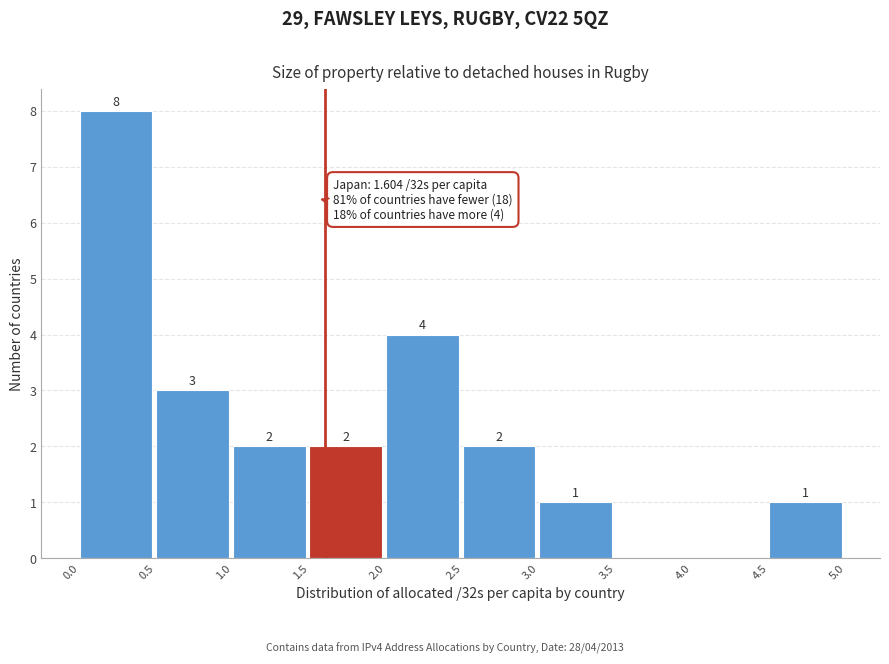

Over which range of the x-axis is the bar tallest?

0.0 to 0.5